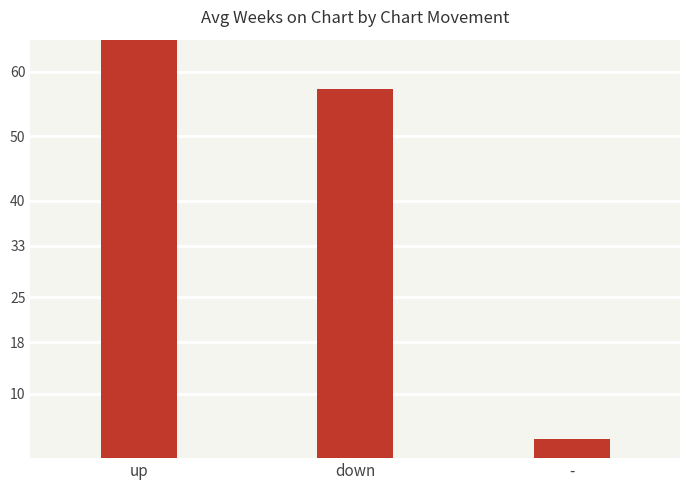

How many data points are less than 57?

1